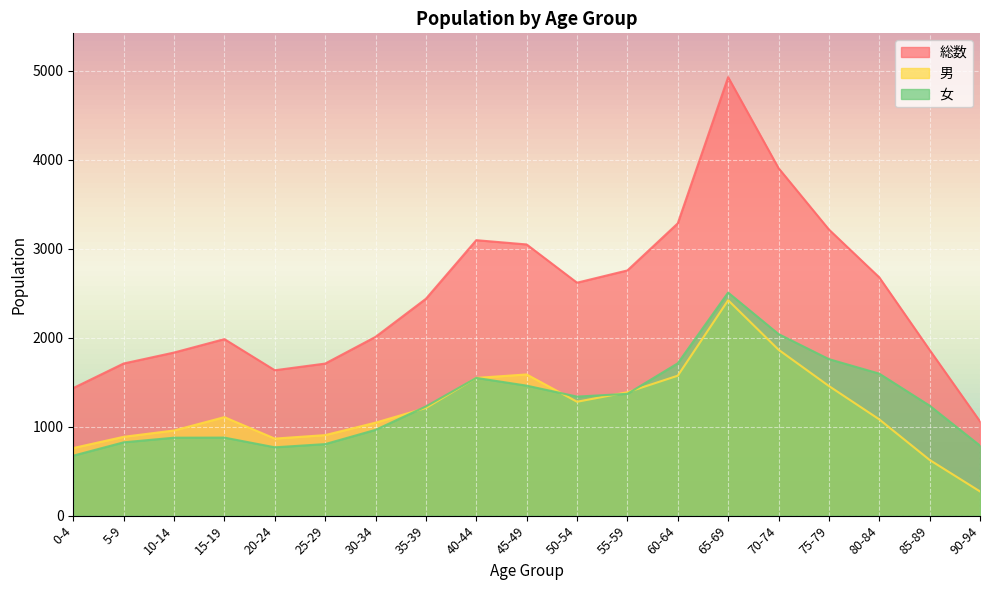

Reading left to right, extract all data points from this chart.

総数: 0-4=1434	5-9=1710	10-14=1833	15-19=1984	20-24=1634	25-29=1709	30-34=2009	35-39=2437	40-44=3096	45-49=3048	50-54=2618	55-59=2756	60-64=3285	65-69=4928	70-74=3906	75-79=3216	80-84=2678	85-89=1862	90-94=1059
男: 0-4=760	5-9=886	10-14=957	15-19=1107	20-24=866	25-29=905	30-34=1045	35-39=1210	40-44=1548	45-49=1587	50-54=1280	55-59=1387	60-64=1573	65-69=2421	70-74=1865	75-79=1457	80-84=1082	85-89=626	90-94=272
女: 0-4=674	5-9=824	10-14=876	15-19=877	20-24=768	25-29=804	30-34=964	35-39=1227	40-44=1548	45-49=1461	50-54=1338	55-59=1369	60-64=1712	65-69=2507	70-74=2041	75-79=1759	80-84=1596	85-89=1236	90-94=787